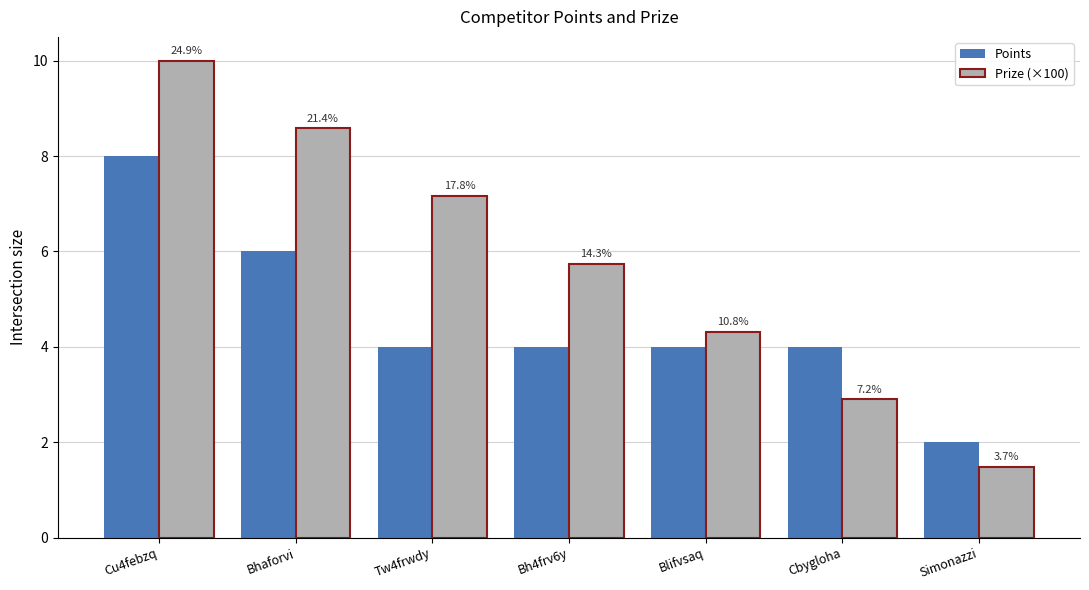

At which label does Prize (×100) first exceed 5?

Cu4febzq